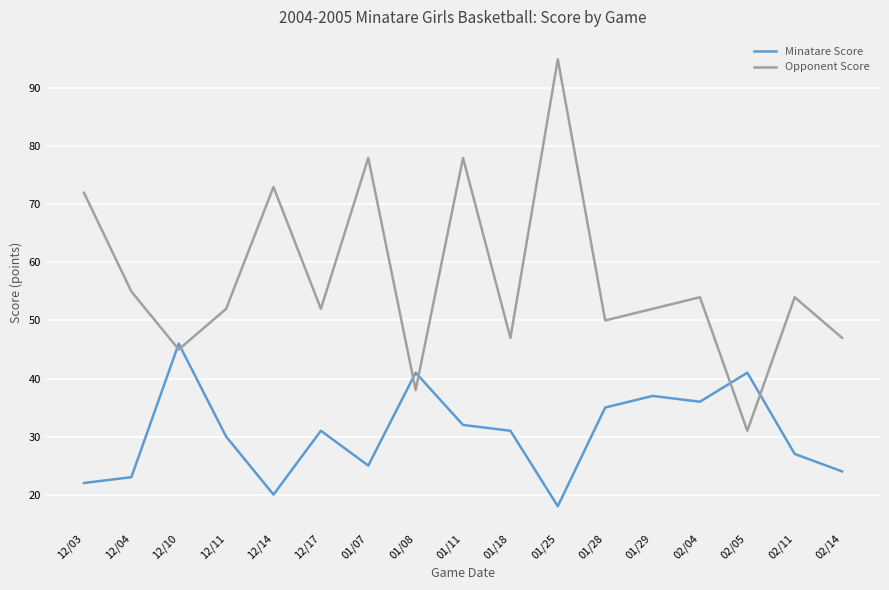

What position from the left is 01/28?

12